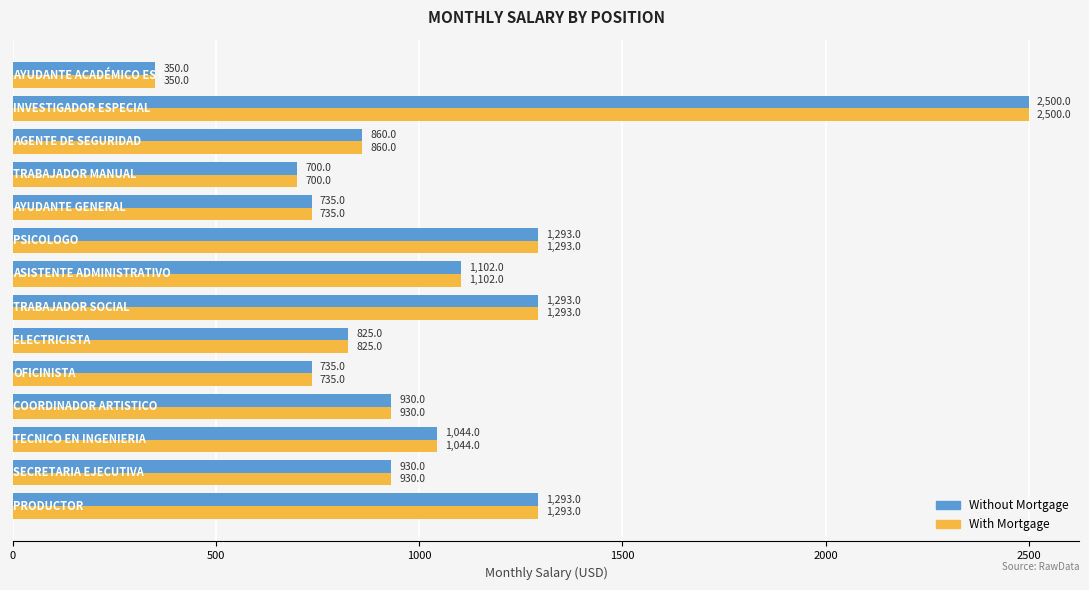

What is the difference between the maximum and minimum values in the With Mortgage series?

2150